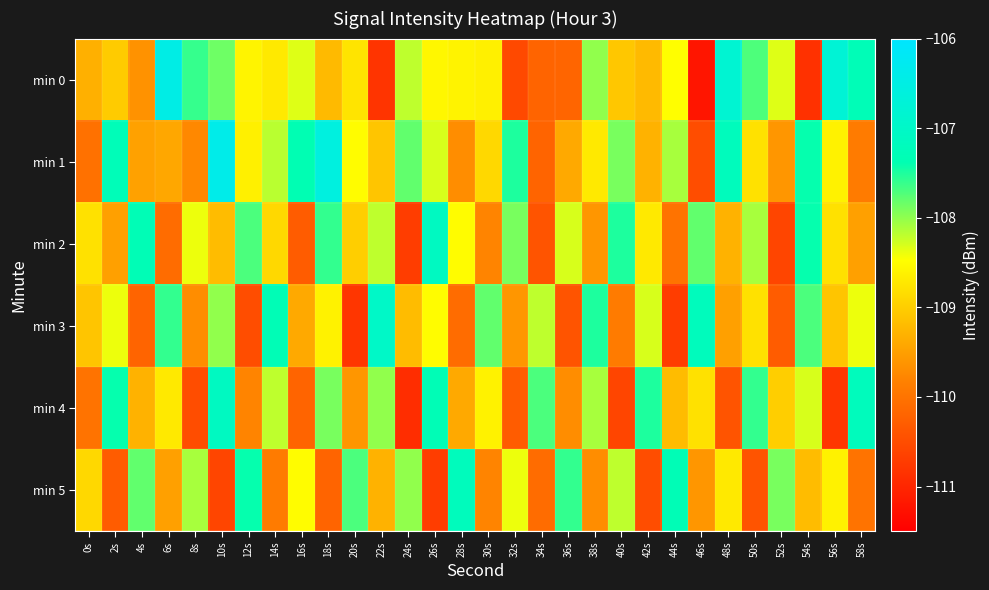

Which series has the widest spread of values?

min 0